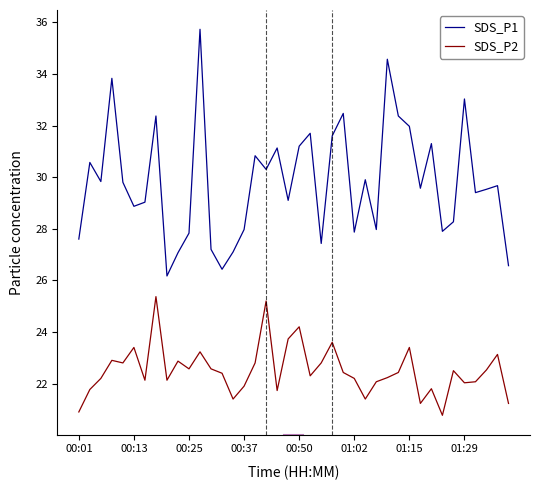

Which series has the widest spread of values?

SDS_P1